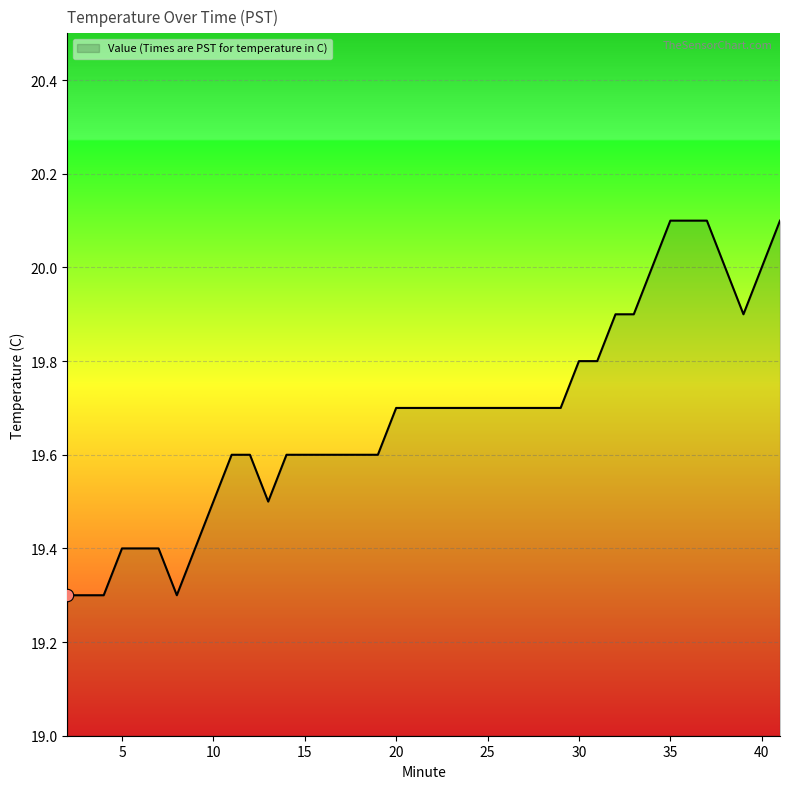

What is the smallest value displayed?

19.3